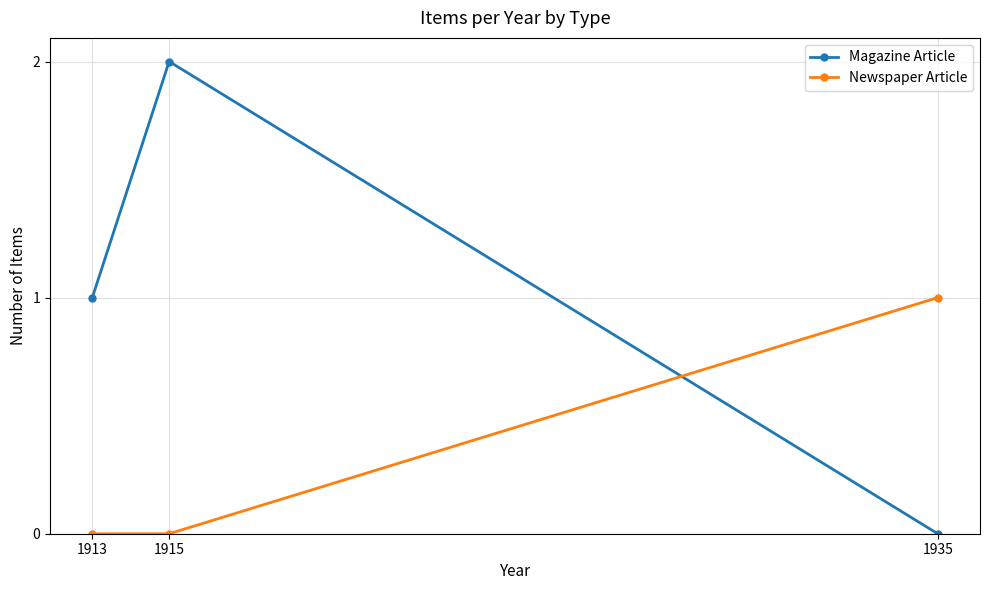

Reading left to right, what are all the values shown in this chart?

Magazine Article: 1913=1	1915=2	1935=0
Newspaper Article: 1913=0	1915=0	1935=1